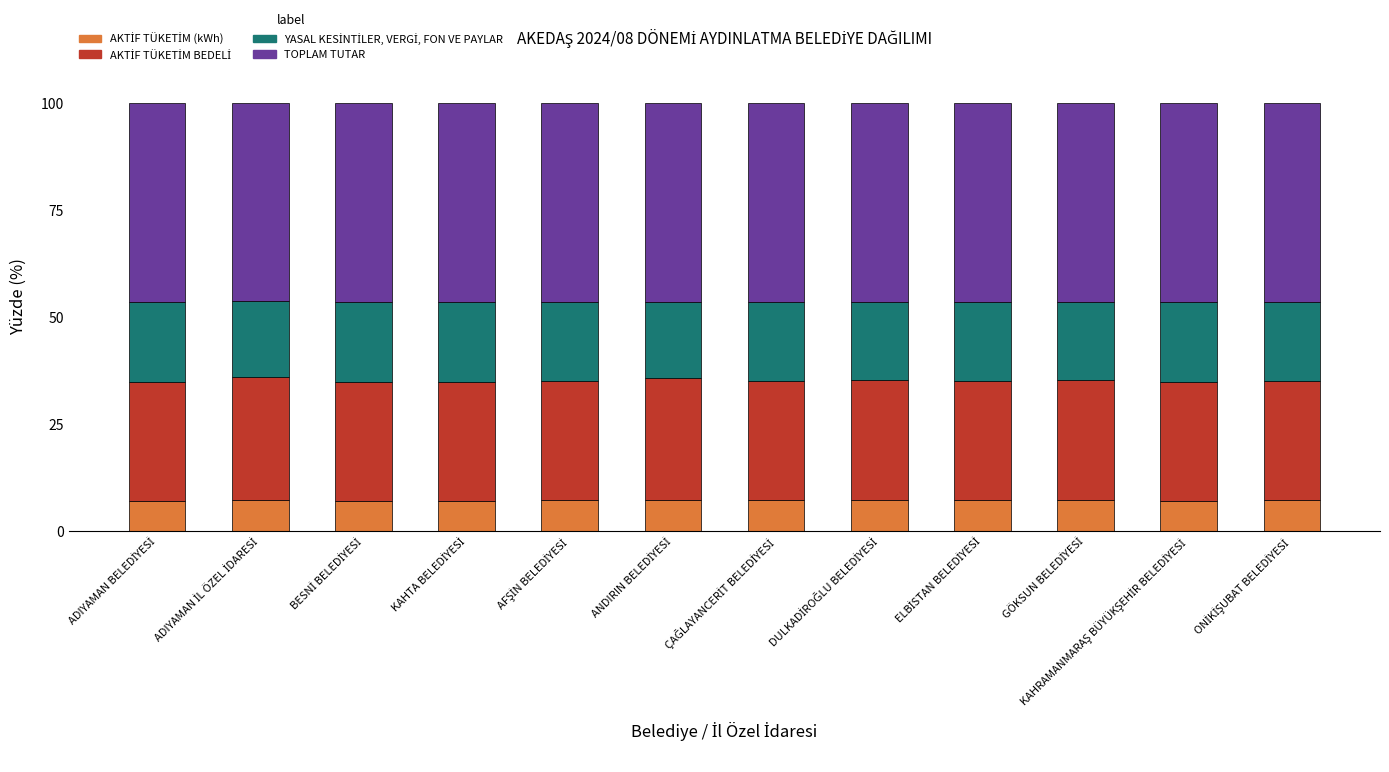

What is the sum of all AKTİF TÜKETİM (kWh) values?

86.5